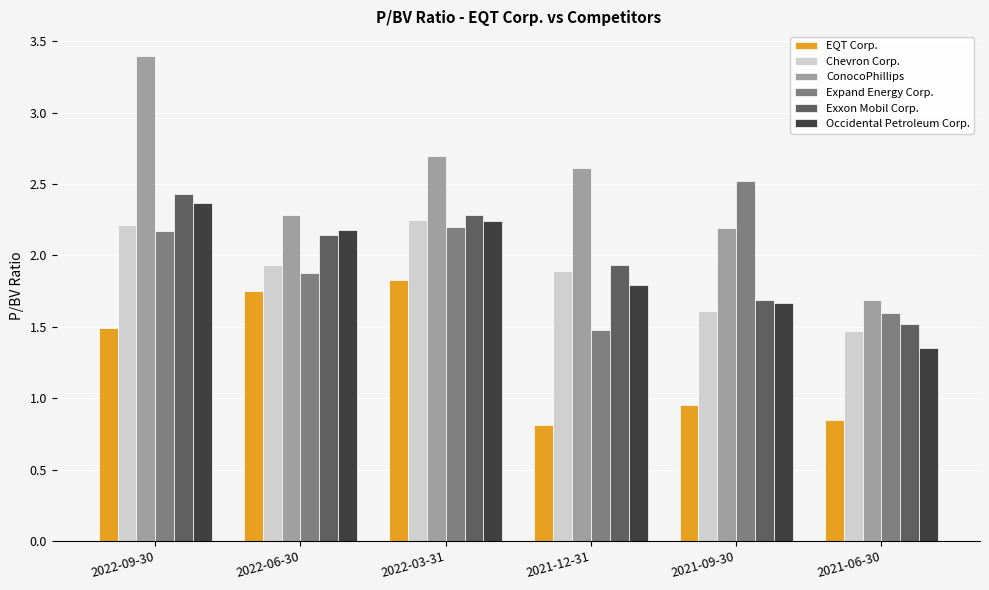

What is the label of the 6th bar from the left?

2021-06-30